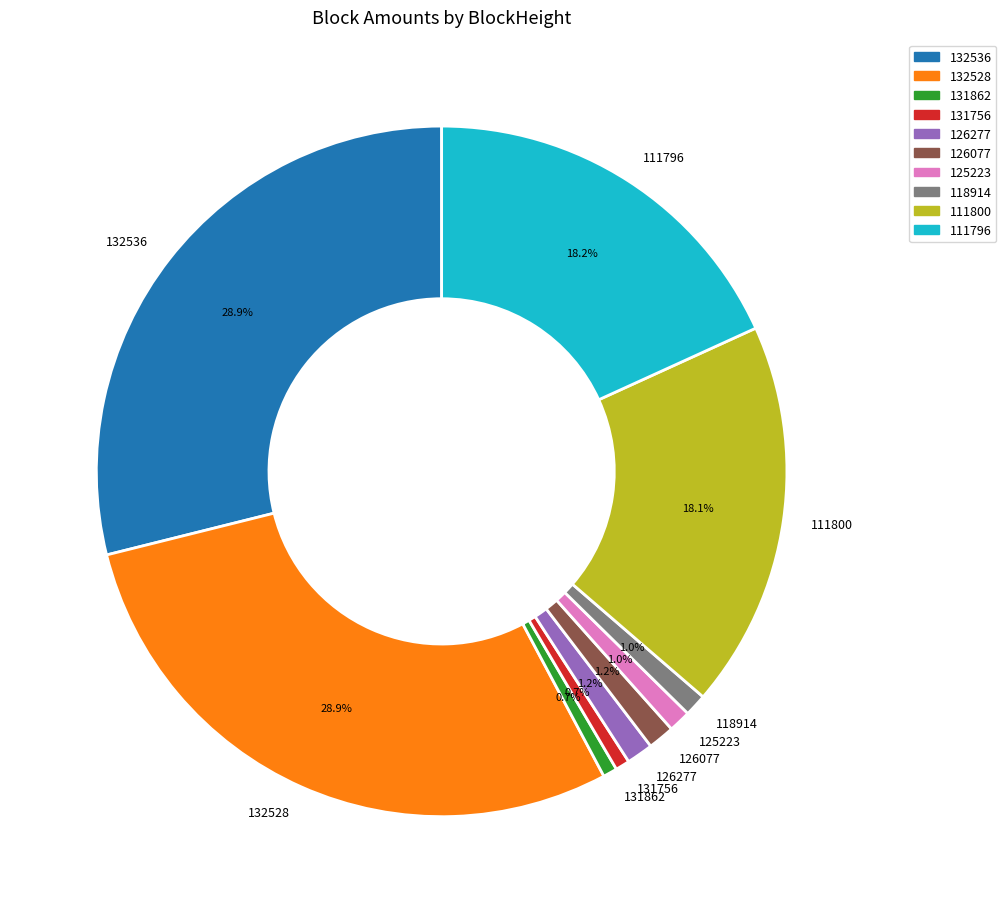

True or false: 111796 accounts for 18% of the total.

True